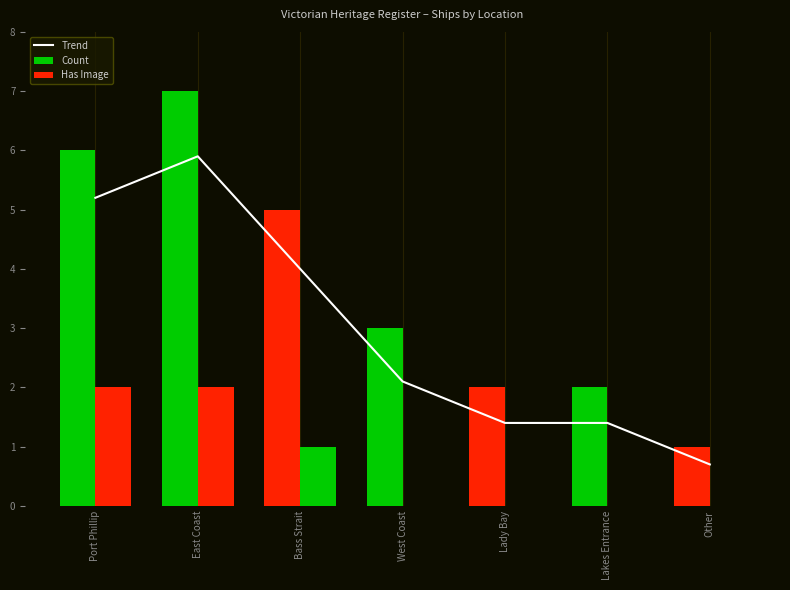

At Lady Bay, list the series in order from smallest to largest.

Has Image, Trend, Count